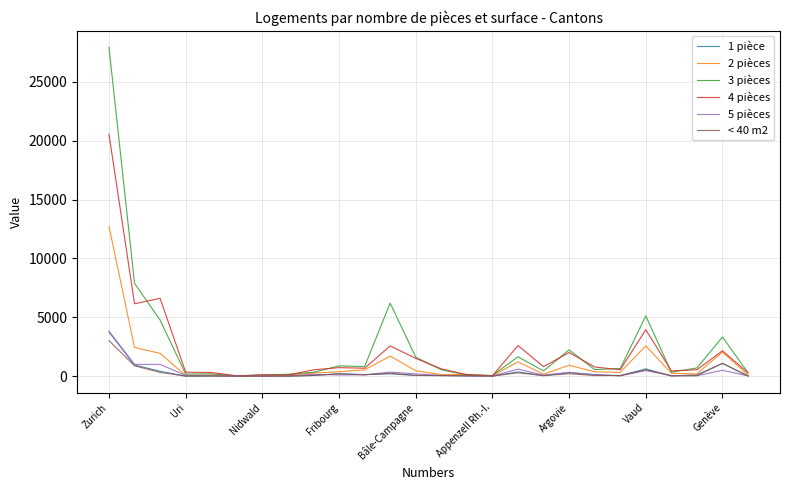

Which series has the widest spread of values?

3 pièces